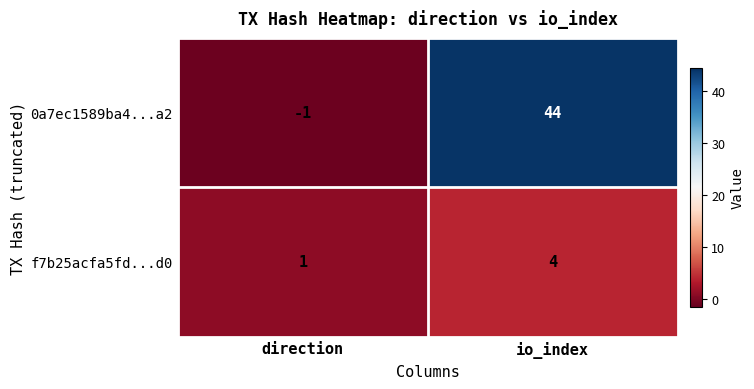

What value does the 0a7ec1589ba4...a2 series have at io_index?

44